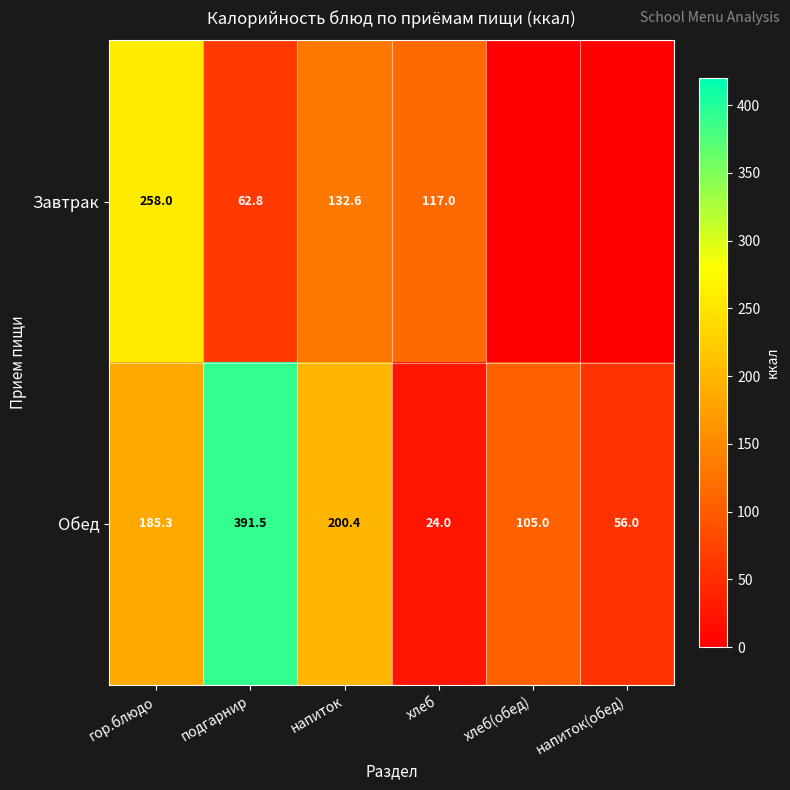

At how many categories does at least one series exceed 295?

1